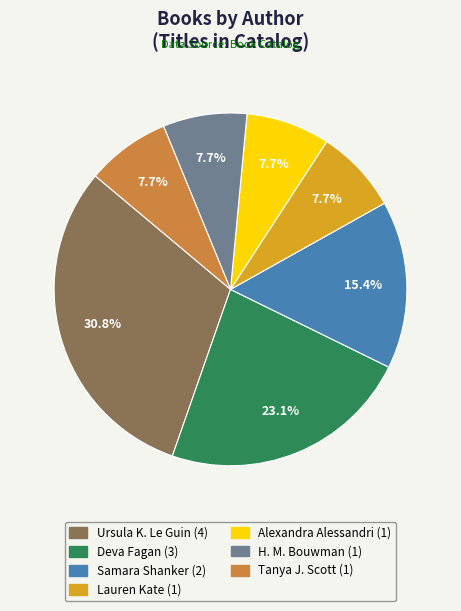

Is there a majority slice in this chart?

No